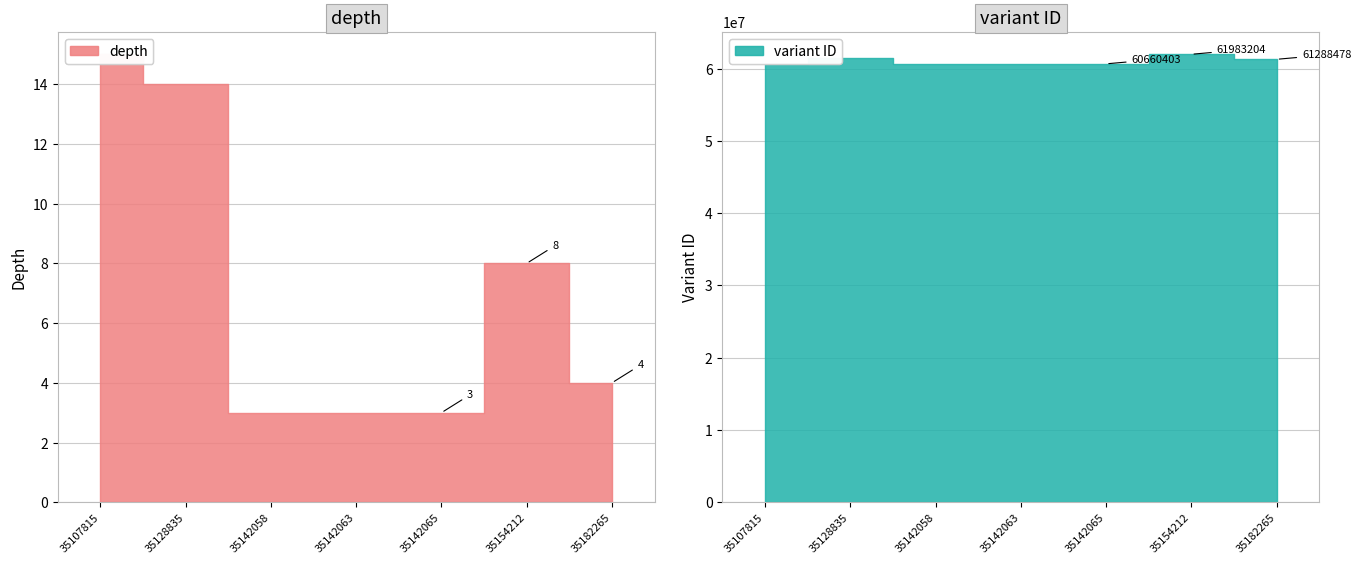

At which category is the sum across all series the highest?

35154212